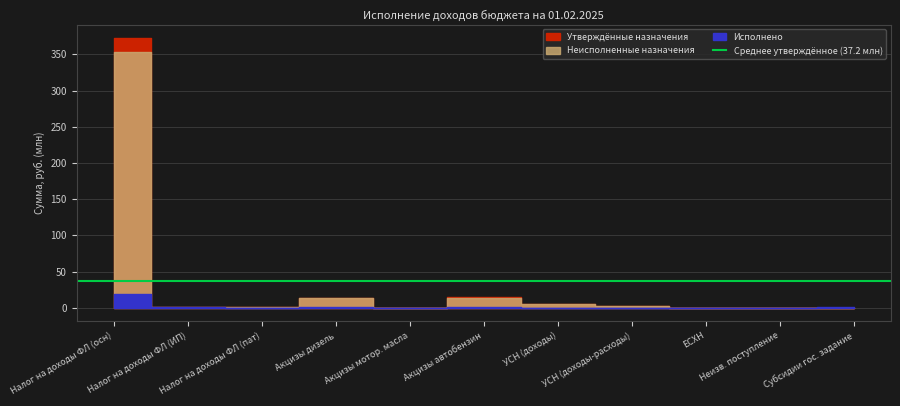

How many values in the Утверждённые назначения series are below 922190?

5